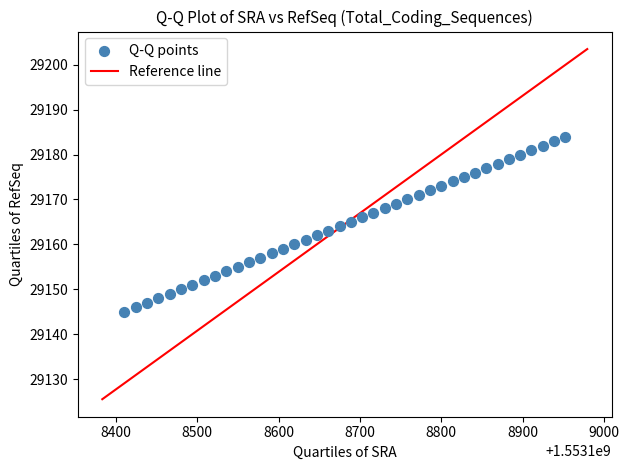

What is the range of Y values (max minus min)?

39